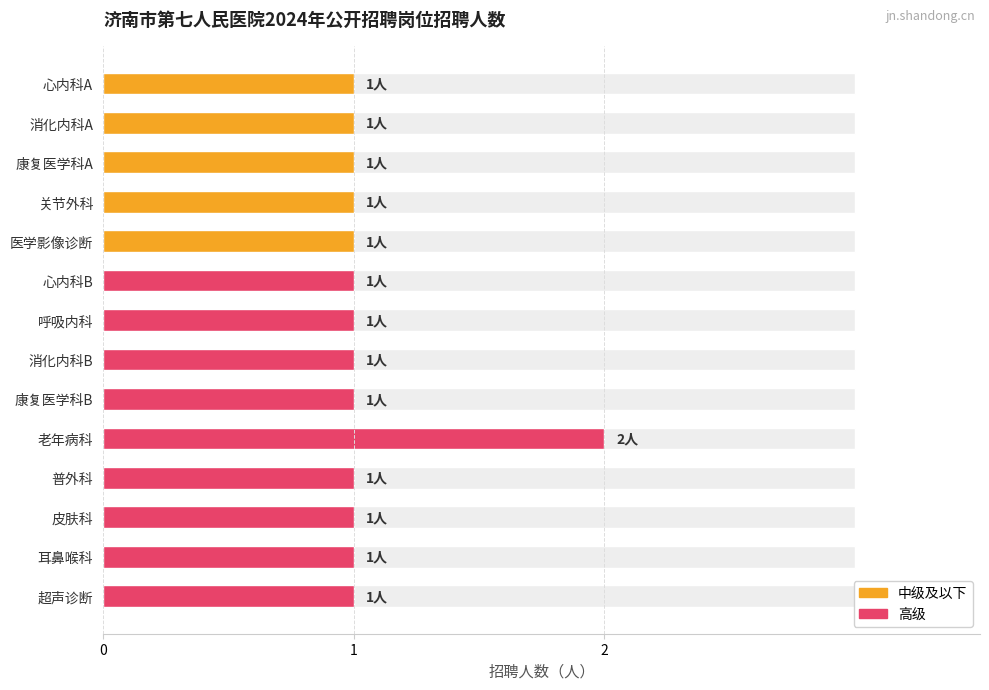

What is the value of the 12th bar from the left?

1